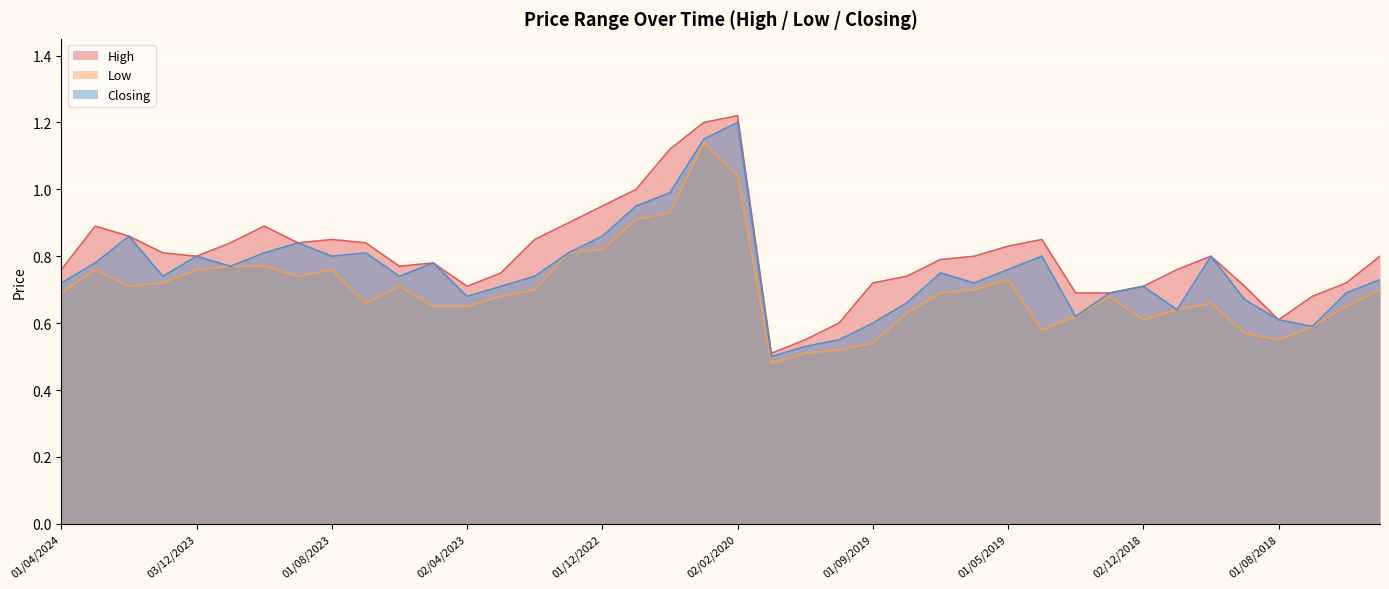

What is the approximate value of Low at 01/11/2018?

0.6